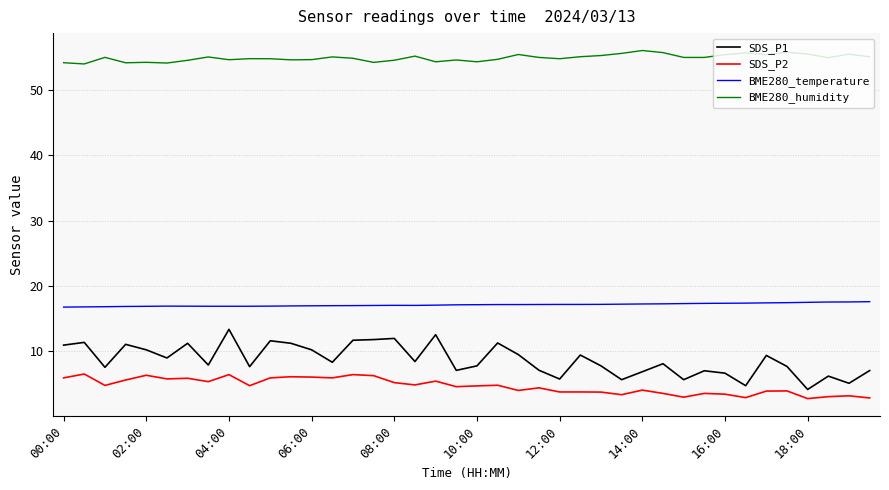

Does the chart display data point markers on the line(s)?

No